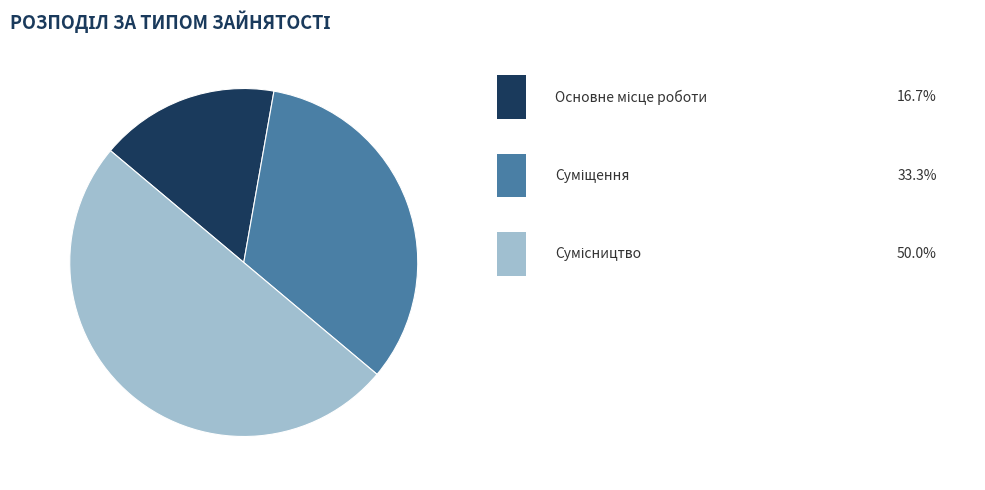

How many slices are in this pie chart?

3